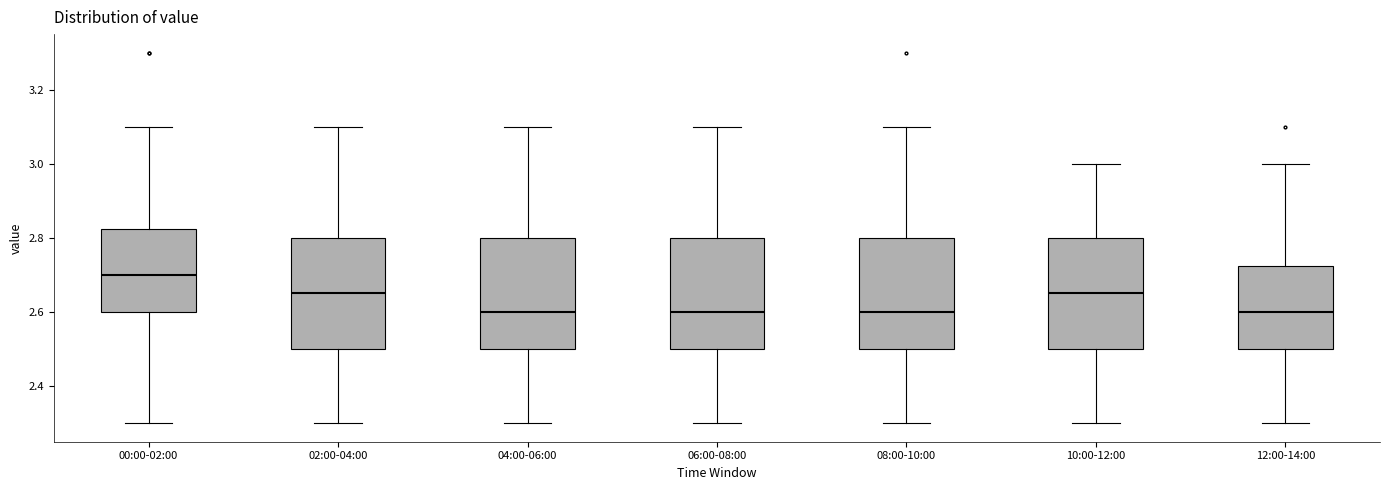

Reading left to right, read every box against the y-axis: the position of its median line, the range the box covers, and the ends of its whiskers. The values are not printed on the chart, so give them approximately, as read against the axis.

00:00-02:00: median 2.70, box 2.60 to 2.82, whiskers 2.30 to 3.10
02:00-04:00: median 2.66, box 2.50 to 2.80, whiskers 2.30 to 3.10
04:00-06:00: median 2.60, box 2.50 to 2.80, whiskers 2.30 to 3.10
06:00-08:00: median 2.60, box 2.50 to 2.80, whiskers 2.30 to 3.10
08:00-10:00: median 2.60, box 2.50 to 2.80, whiskers 2.30 to 3.10
10:00-12:00: median 2.66, box 2.50 to 2.80, whiskers 2.30 to 3.00
12:00-14:00: median 2.60, box 2.50 to 2.72, whiskers 2.30 to 3.00